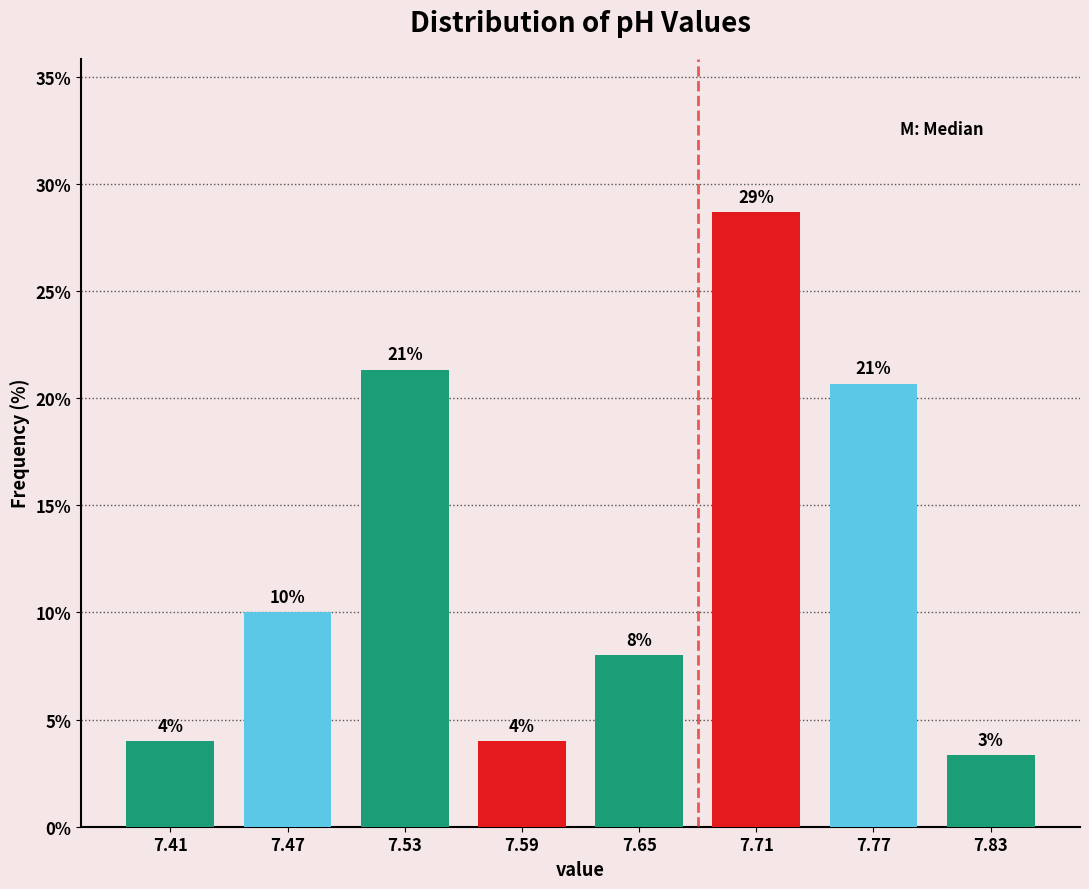

Over which range of the x-axis is the bar tallest?

7.68 to 7.74